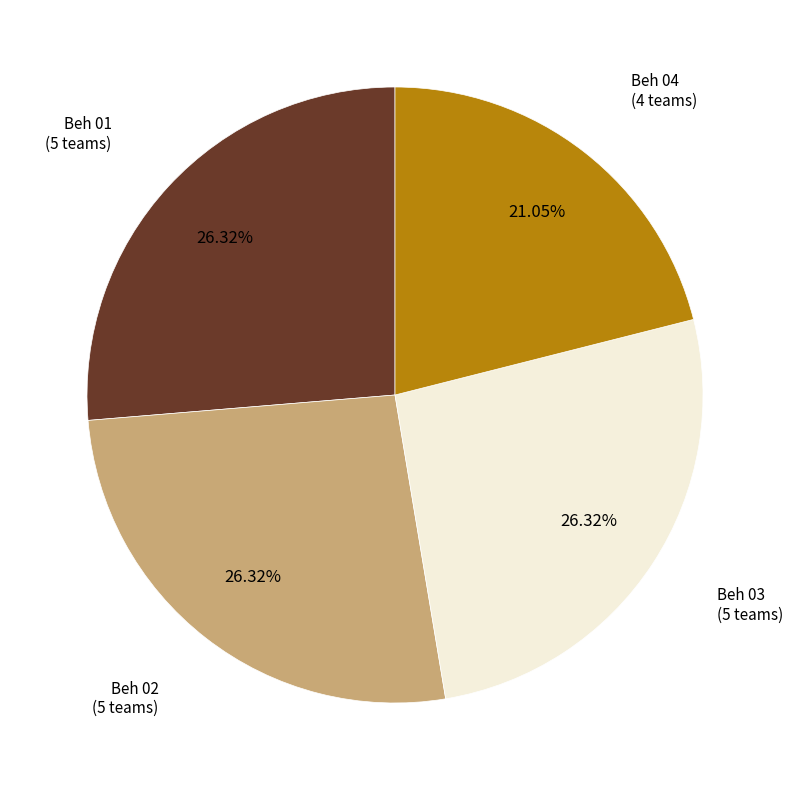

True or false: Beh 04 accounts for 10% of the total.

False